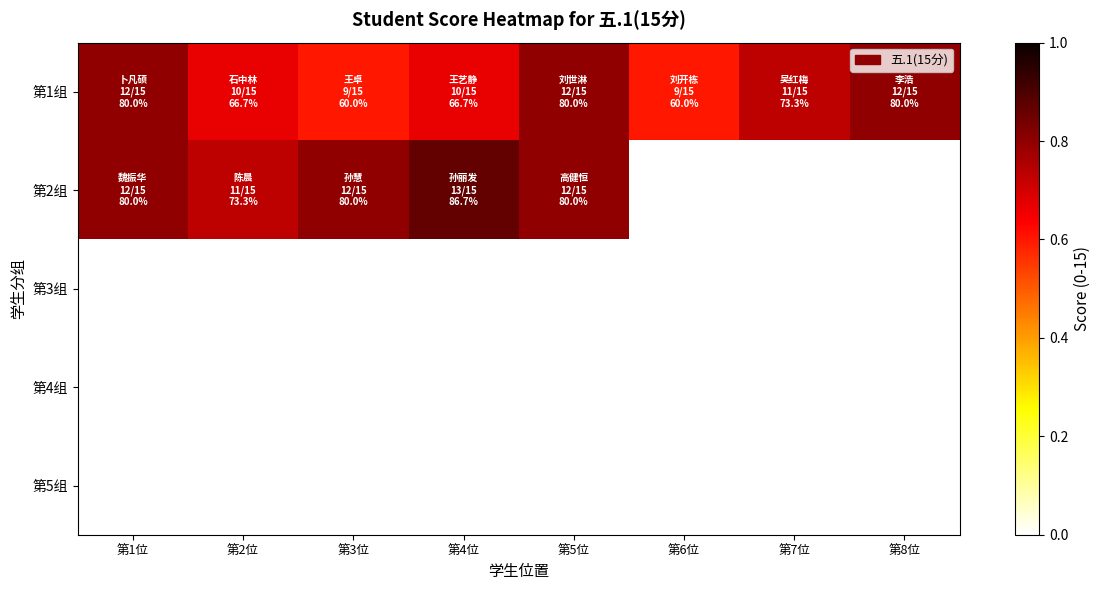

Reading left to right, transcribe all the data shown in this chart.

第1组: 第1位=12	第2位=10	第3位=9	第4位=10	第5位=12	第6位=9	第7位=11	第8位=12
第2组: 第1位=12	第2位=11	第3位=12	第4位=13	第5位=12	第6位=0	第7位=0	第8位=0
第3组: 第1位=0	第2位=0	第3位=0	第4位=0	第5位=0	第6位=0	第7位=0	第8位=0
第4组: 第1位=0	第2位=0	第3位=0	第4位=0	第5位=0	第6位=0	第7位=0	第8位=0
第5组: 第1位=0	第2位=0	第3位=0	第4位=0	第5位=0	第6位=0	第7位=0	第8位=0